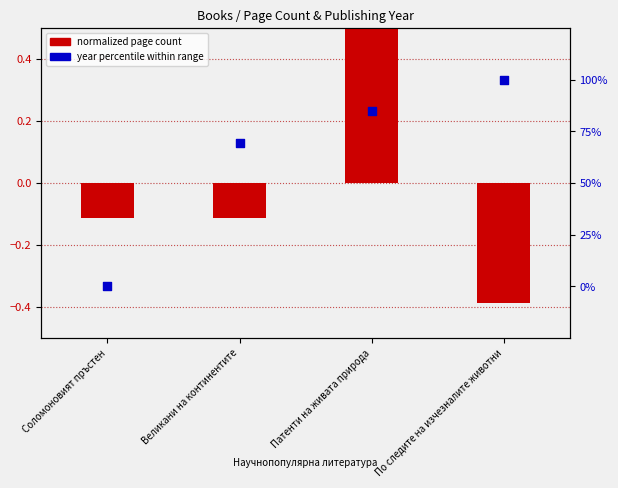

Which series has the widest spread of Y values?

year percentile within range